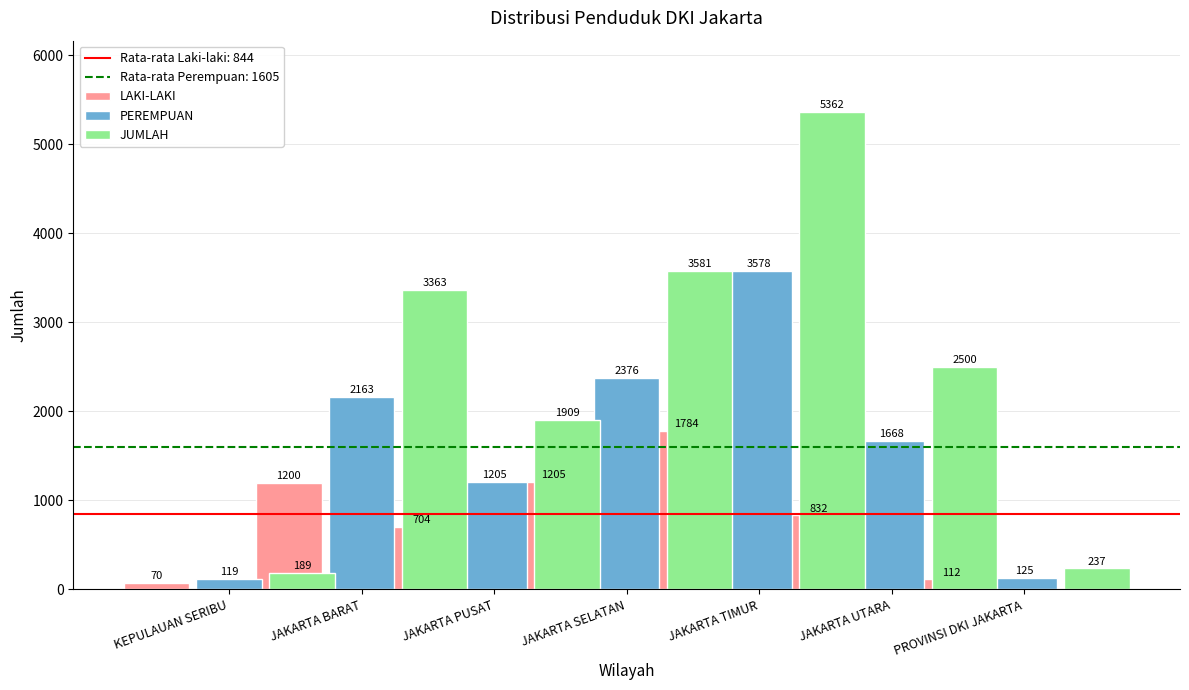

The value of PEREMPUAN at JAKARTA UTARA is 1083. True or false?

False